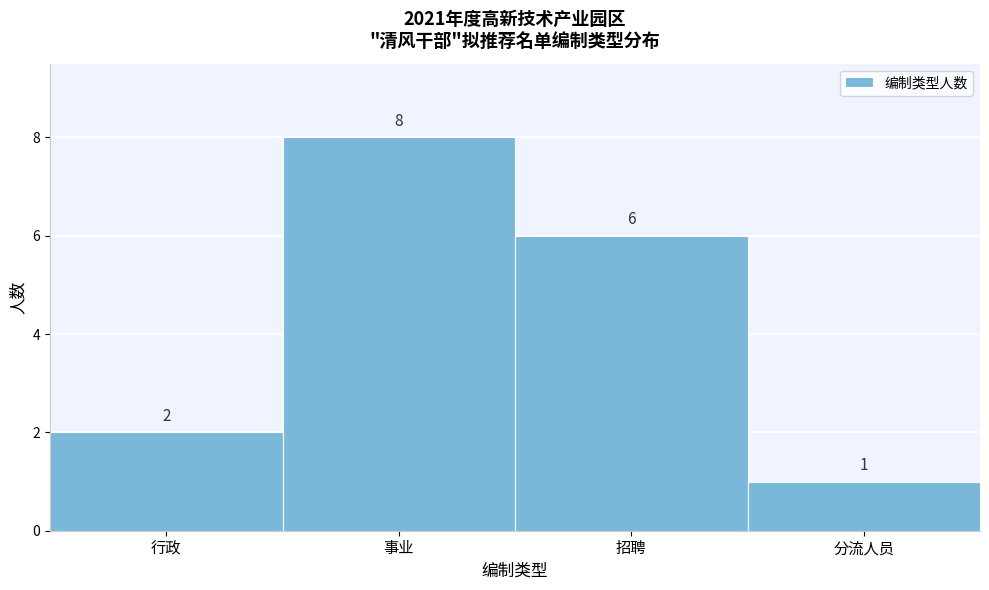

Reading right to left, transcribe all the data shown in this chart.

1	6	8	2